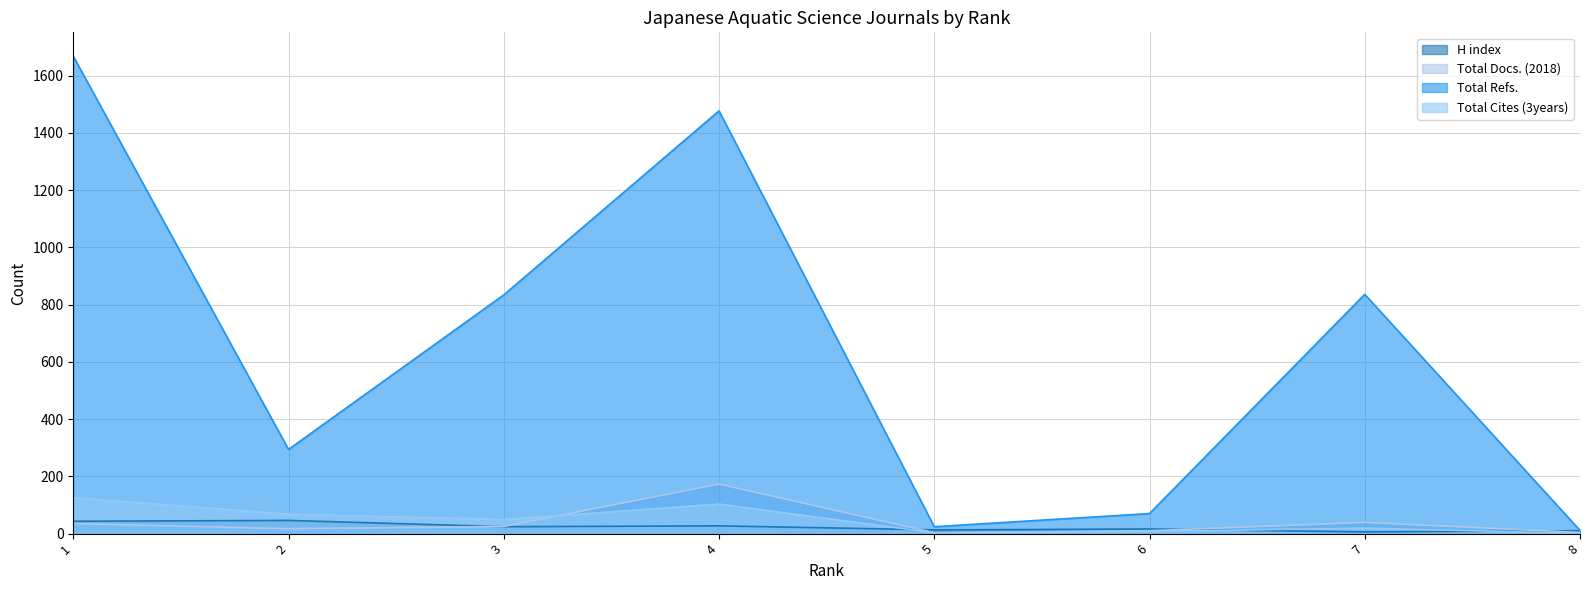

Which series has the largest total across all categories?

Total Refs.